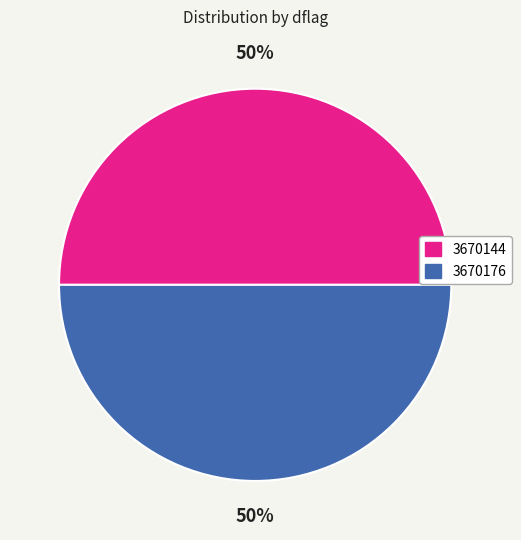

Count the number of slices in the pie.

2